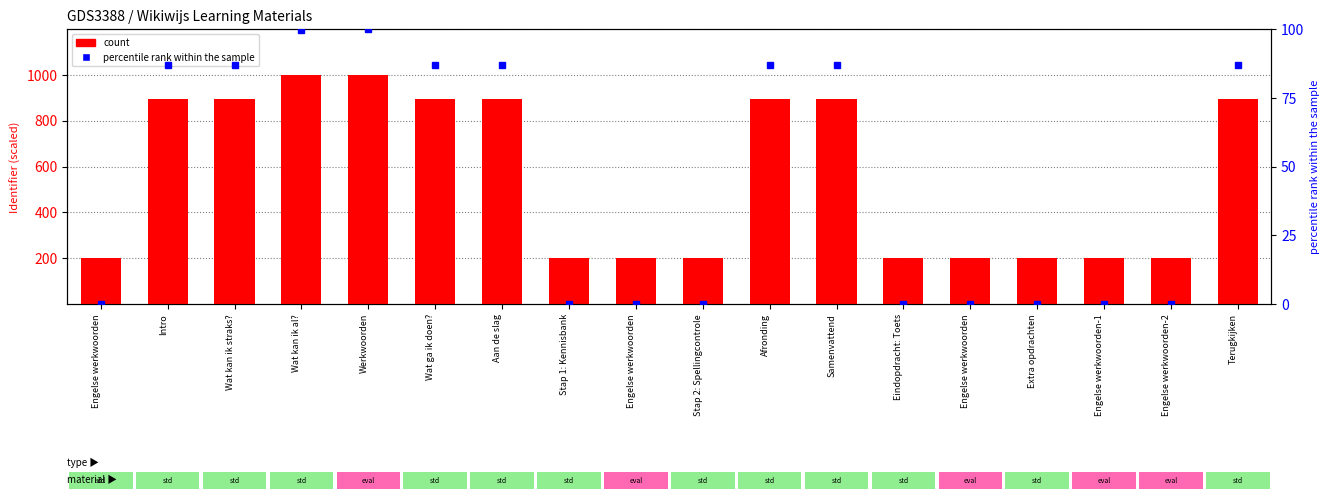

Does the chart contain stacked bars?

No